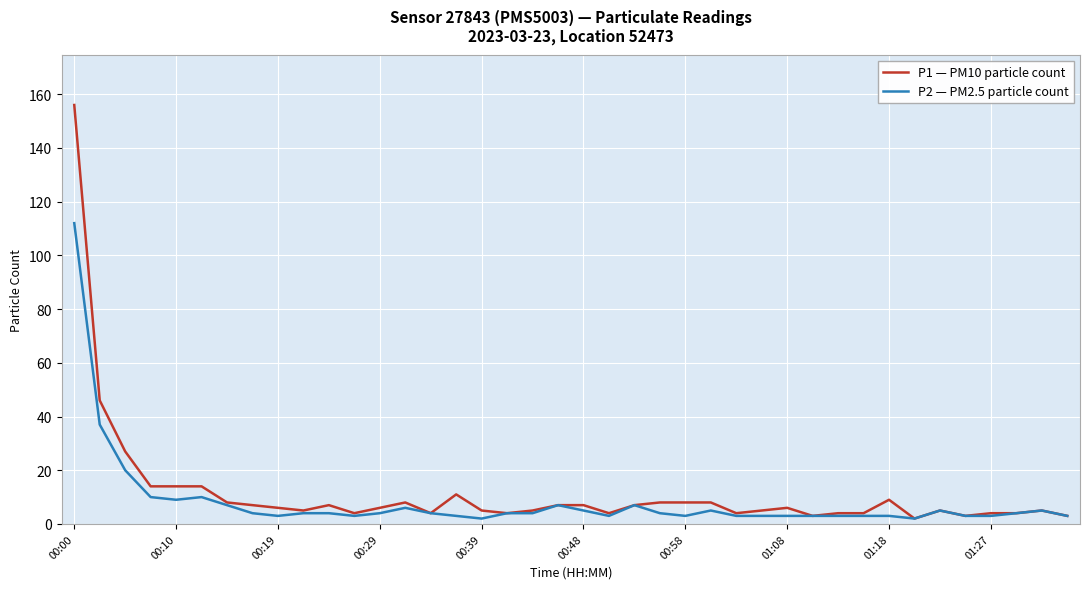

Rank the series by their maximum value, from lowest to highest.

P2 — PM2.5 particle count, P1 — PM10 particle count